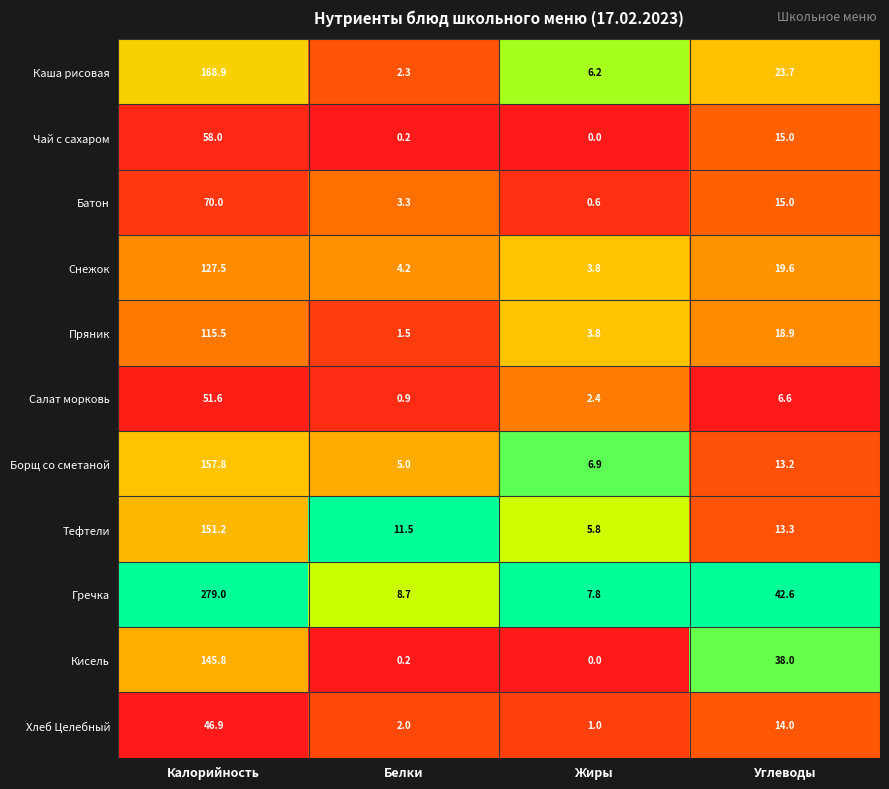

List the series in order of their peak value, lowest first.

Хлеб Целебный, Салат морковь, Чай с сахаром, Батон, Пряник, Снежок, Кисель, Тефтели, Борщ со сметаной, Каша рисовая, Гречка